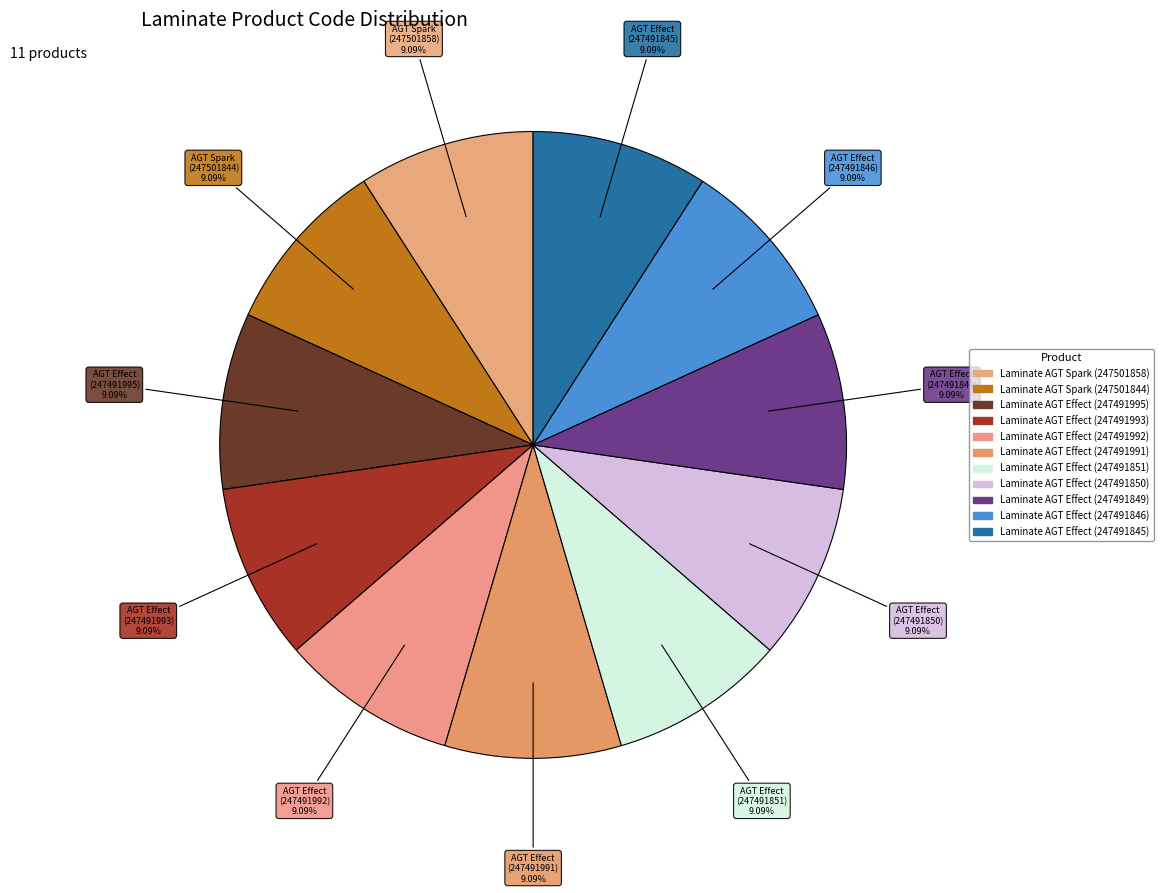

How many segments does this pie chart have?

11